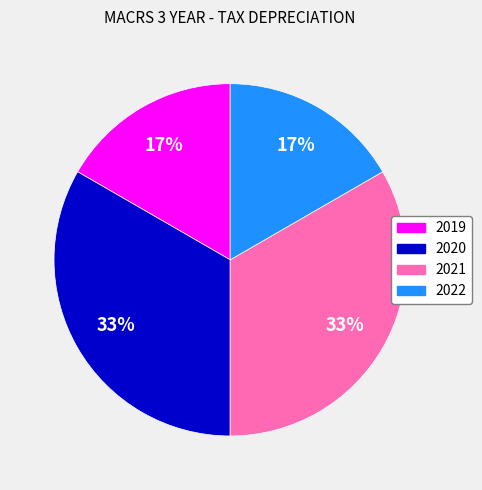

To the nearest percent, what is the average slice percentage?

25%